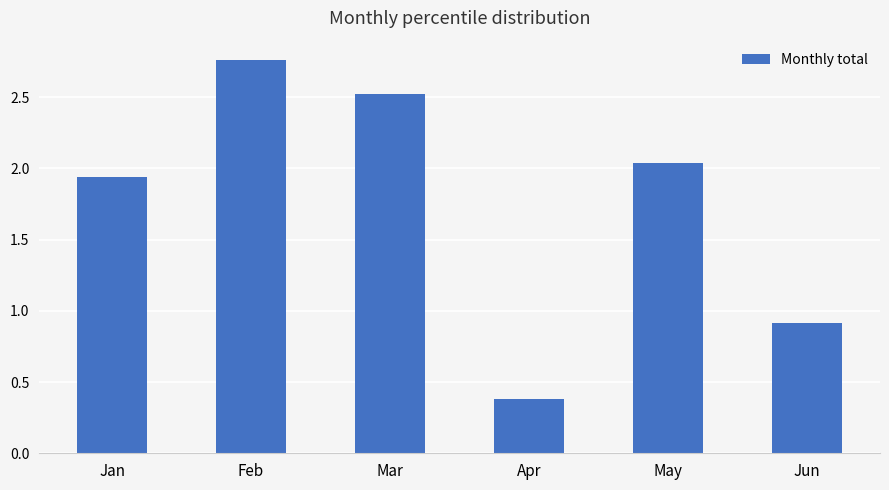

Rank the categories by value from highest to lowest.

Feb, Mar, May, Jan, Jun, Apr